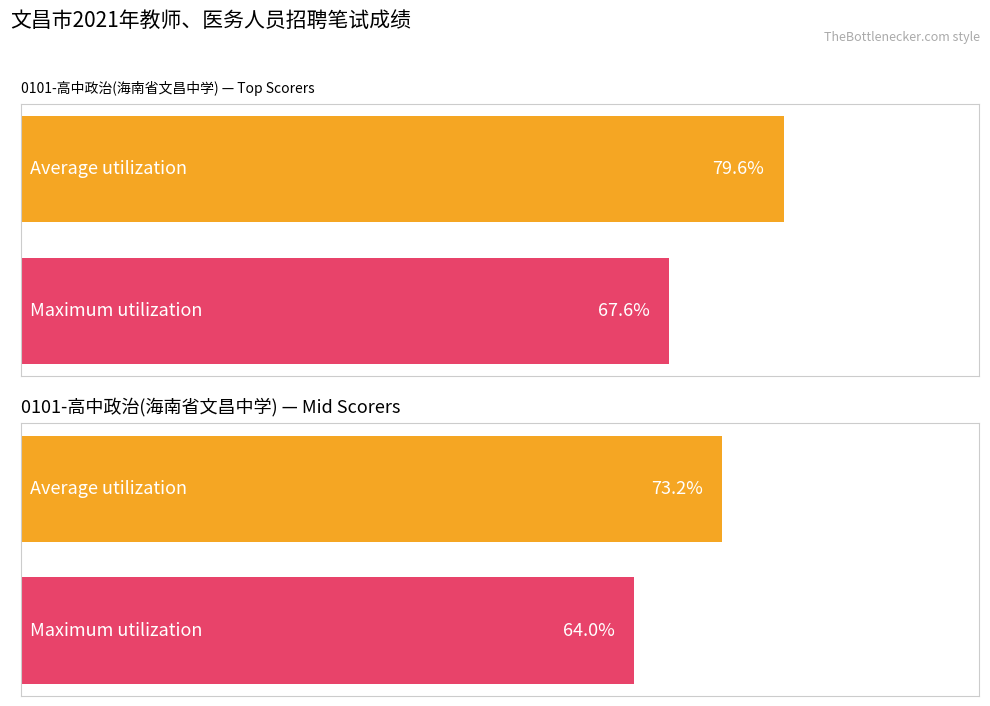

What are all the series names shown in the legend?

Average utilization, Maximum utilization